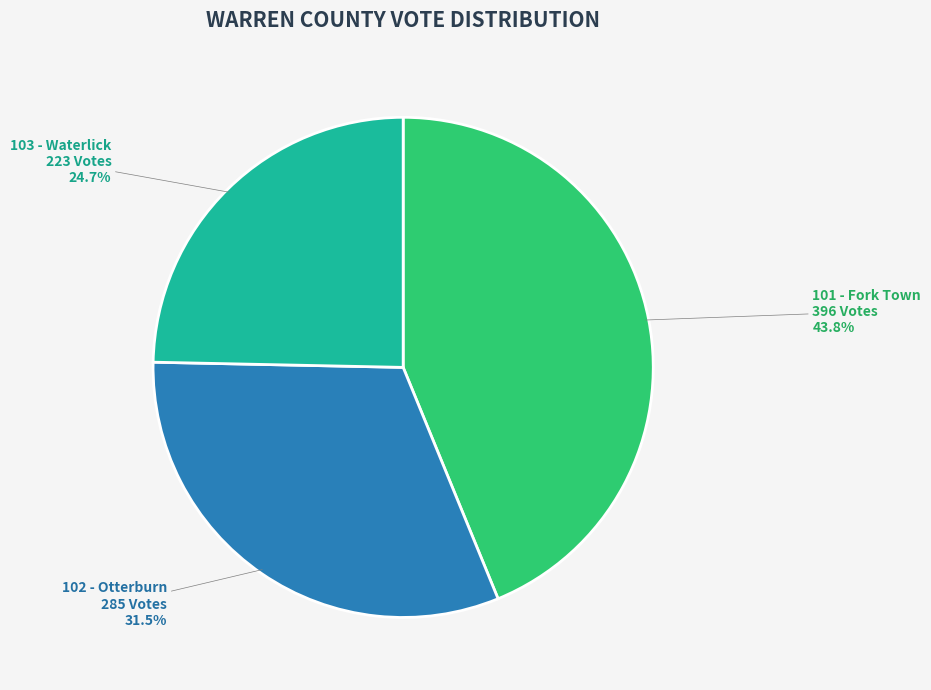

Is there a majority slice in this chart?

No